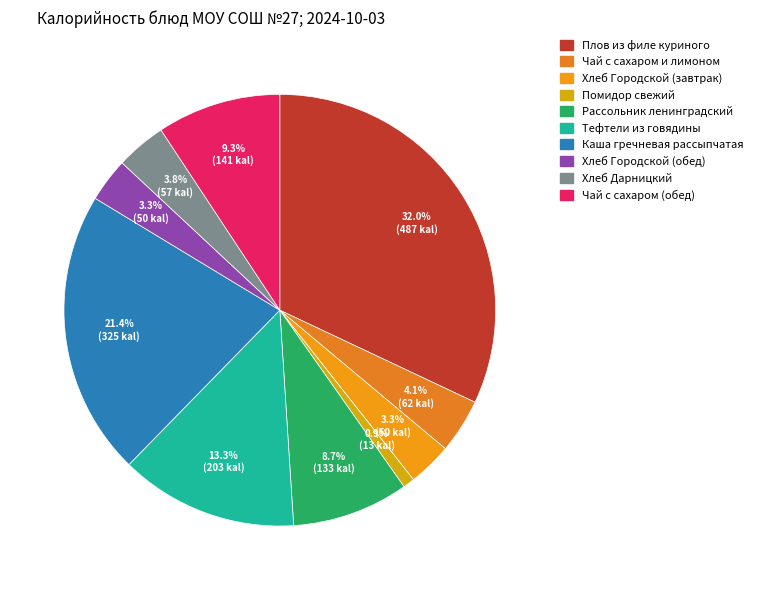

Which slice is the smallest?

Помидор свежий